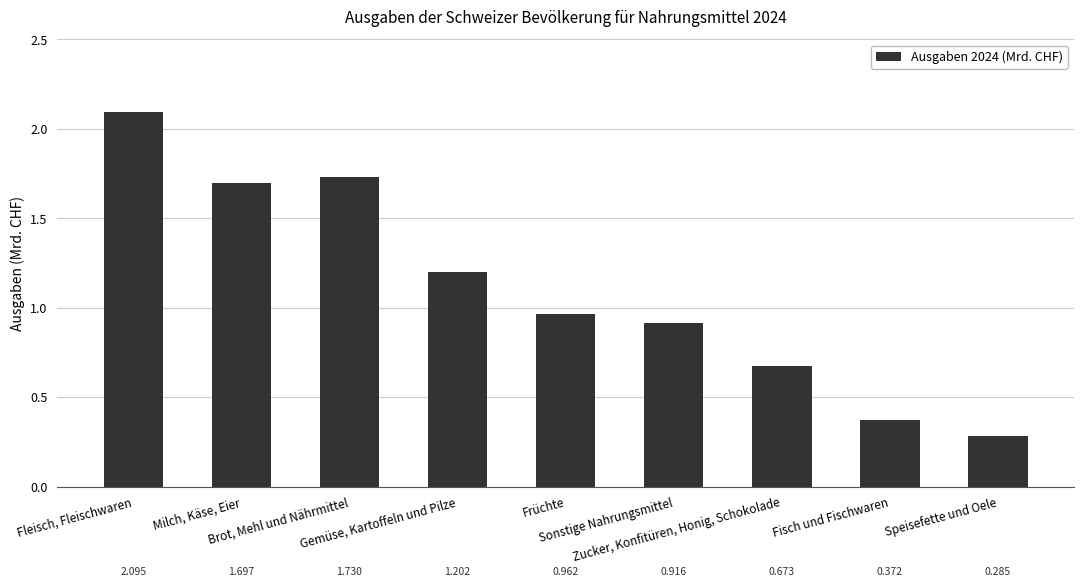

What is the sum of the values at Sonstige Nahrungsmittel and Fleisch, Fleischwaren?

3.0